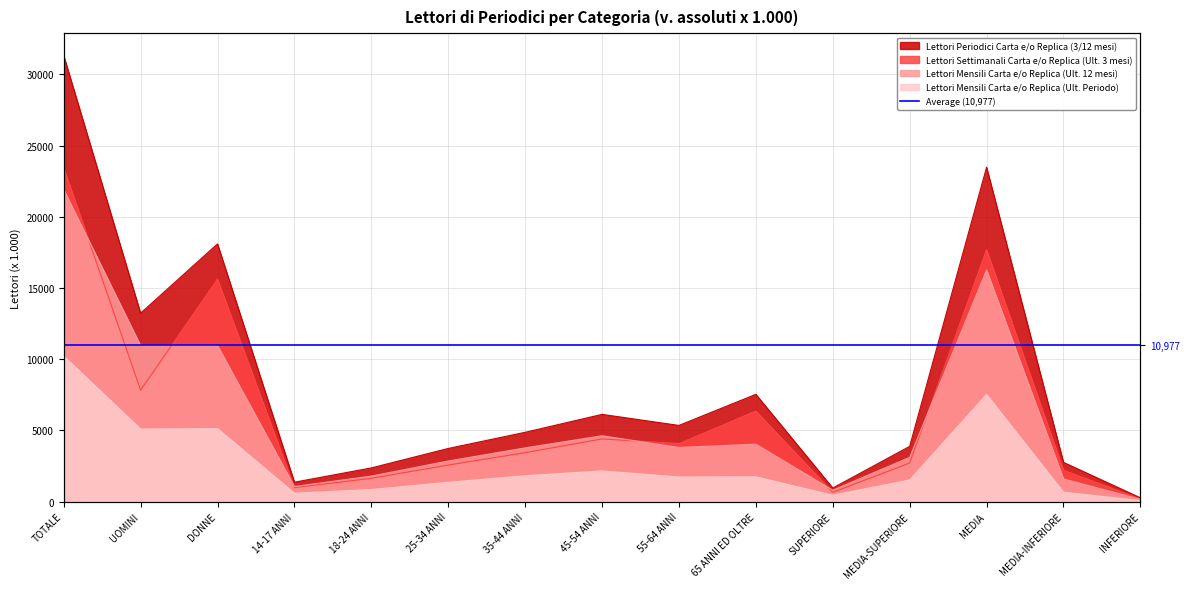

What is the value of the Lettori Mensili Carta e/o Replica (Ult. Periodo) point at the 10th from the left?

1740